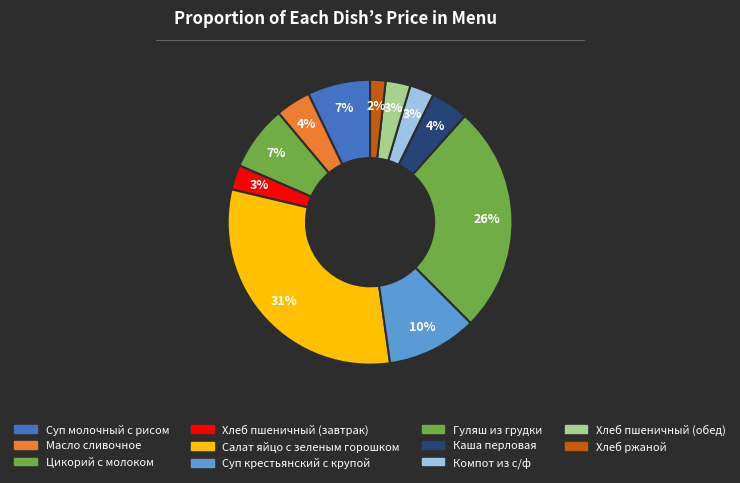

Which category has the smallest portion of the pie?

Хлеб ржаной